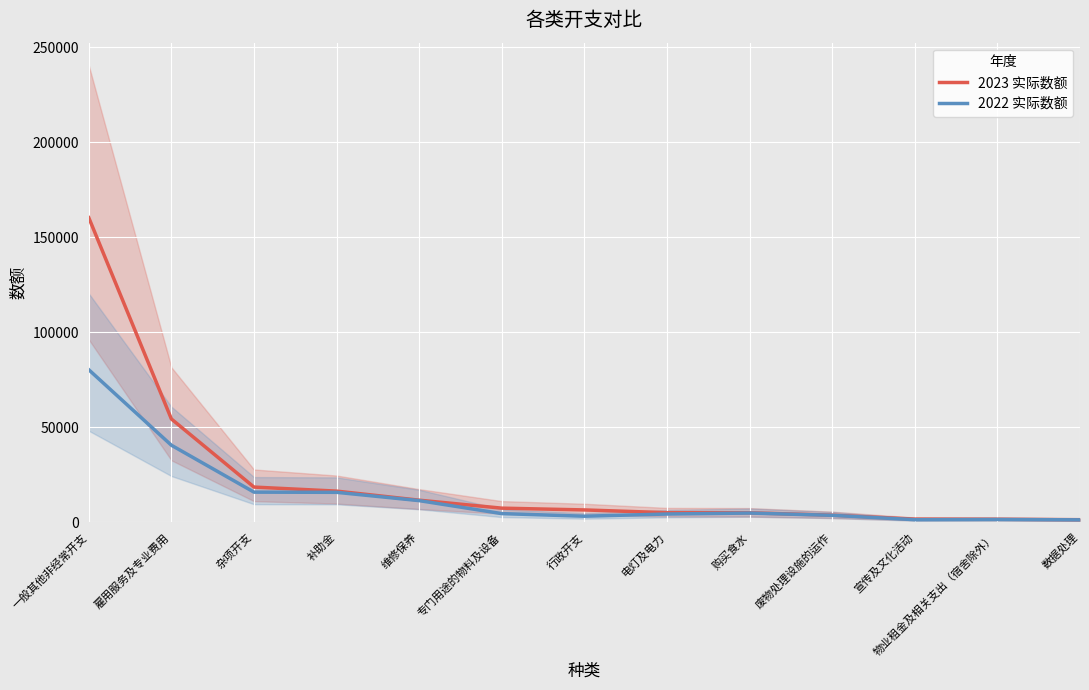

What is the difference between the maximum and second lowest values in the 2023 实际数额 series?

158681